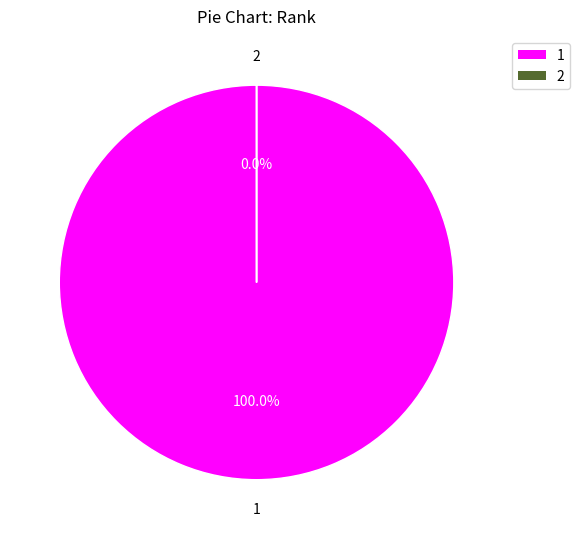

What is the change in value from 1 to 2?

-21100858108